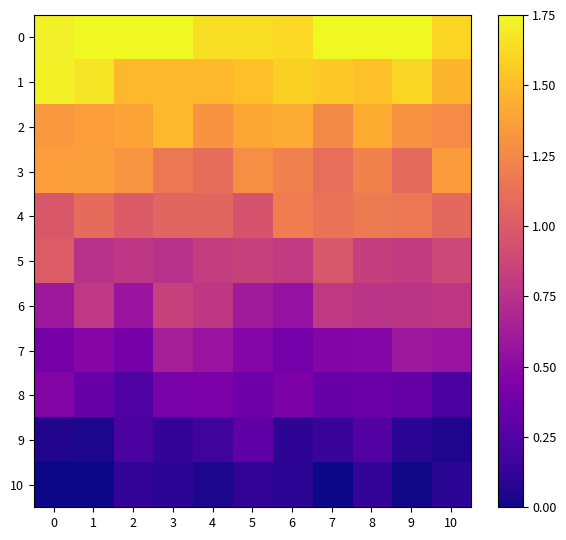

Rank the series at 5 from lowest to highest value.

10, 9, 8, 7, 6, 5, 4, 3, 2, 1, 0